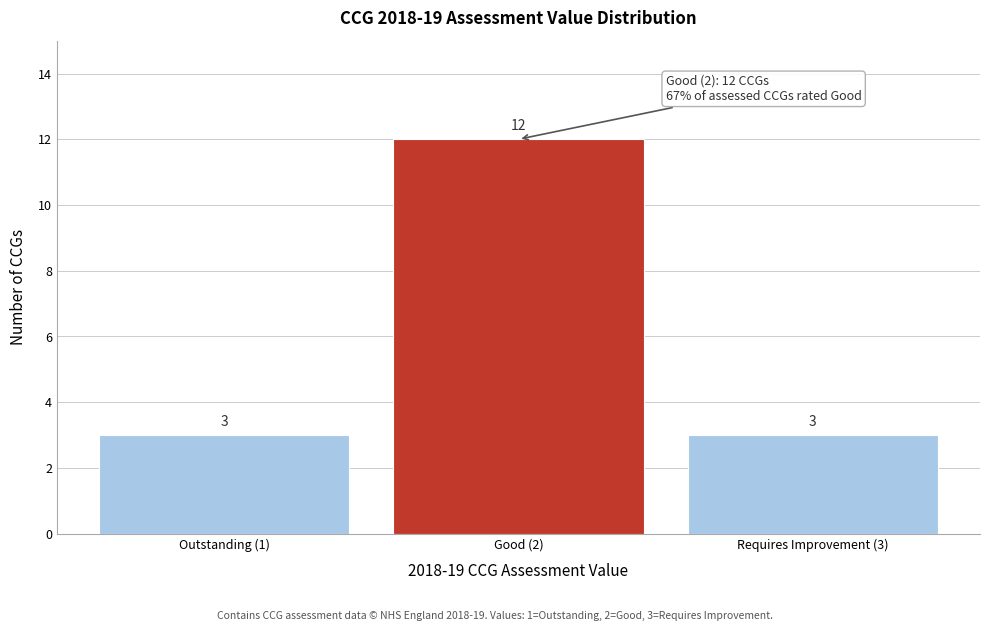

Reading left to right, list all the values displayed in this chart.

Outstanding (1)=3	Good (2)=12	Requires Improvement (3)=3